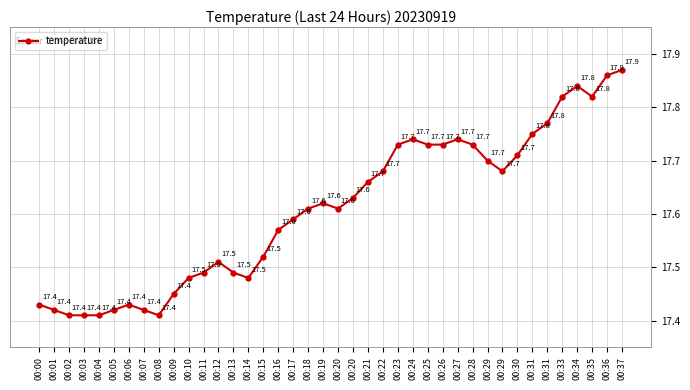

How many lines are shown in the chart?

1